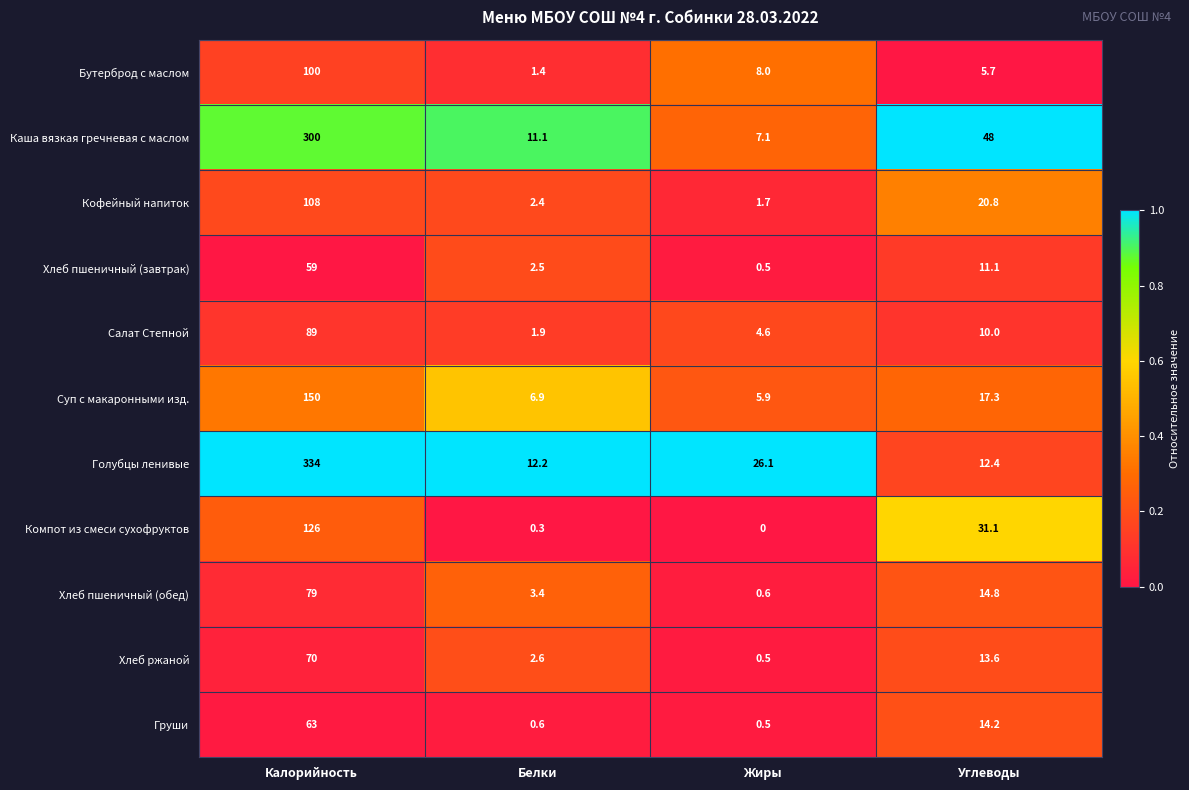

What is the sum of all Хлеб ржаной values?

86.7